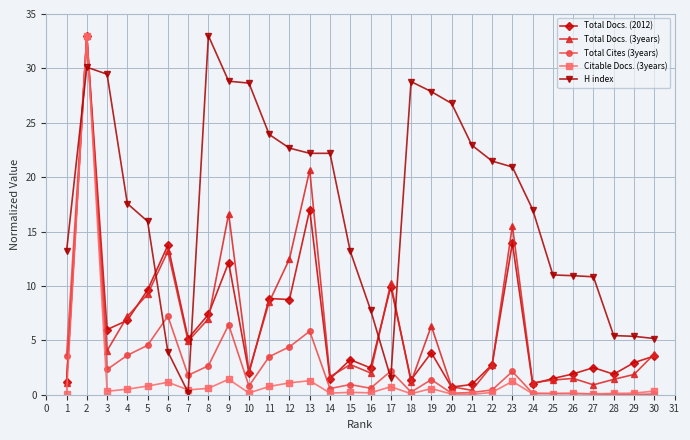

What is the difference between the Total Docs. (2012) values at 6 and 24?

12.7